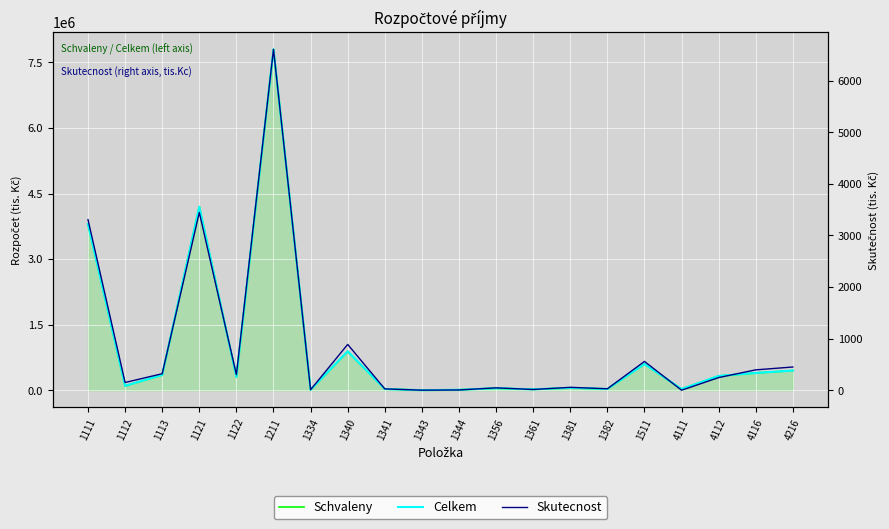

Reading left to right, extract all data points from this chart.

Schvaleny: 1111=3800000	1112=100000	1113=350000	1121=4200000	1122=302290	1211=7800000	1334=10000	1340=890000	1341=27000	1343=1000	1344=10000	1356=46000	1361=20000	1381=55000	1382=28000	1511=600000	4111=26640	4112=326500	4116=394701	4216=450000
Celkem: 1111=3800000	1112=100000	1113=350000	1121=4200000	1122=302290	1211=7800000	1334=10000	1340=890000	1341=27000	1343=1000	1344=10000	1356=46000	1361=20000	1381=55000	1382=28000	1511=600000	4111=27182	4112=326500	4116=394701	4216=450000
Skutecnost: 1111=3306	1112=150	1113=320	1121=3446	1122=302	1211=6607	1334=10	1340=888	1341=26	1343=1	1344=5	1356=46	1361=14	1381=56	1382=28	1511=558	4111=0	4112=245	4116=395	4216=450